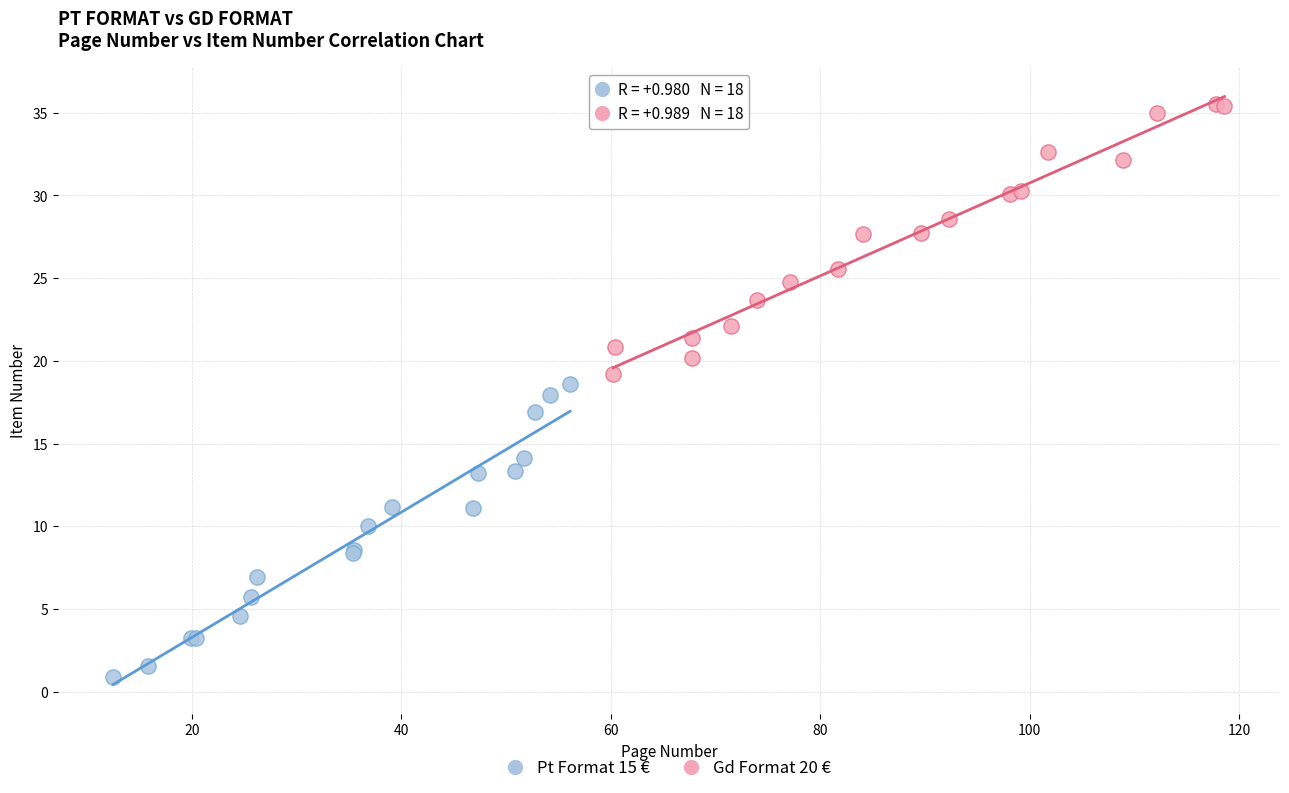

Which series reaches the maximum Y coordinate?

Gd Format 20 €